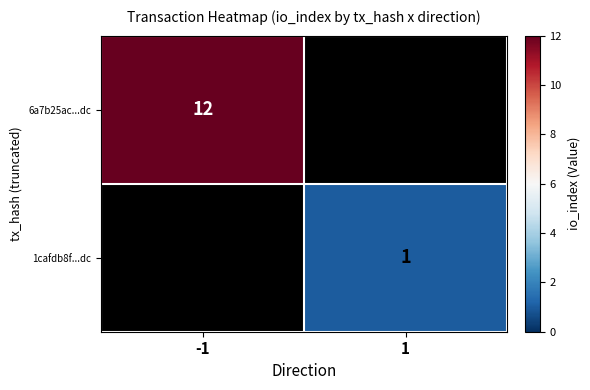

The 1cafdb8f...dc series shows 0 at 1. True or false?

False